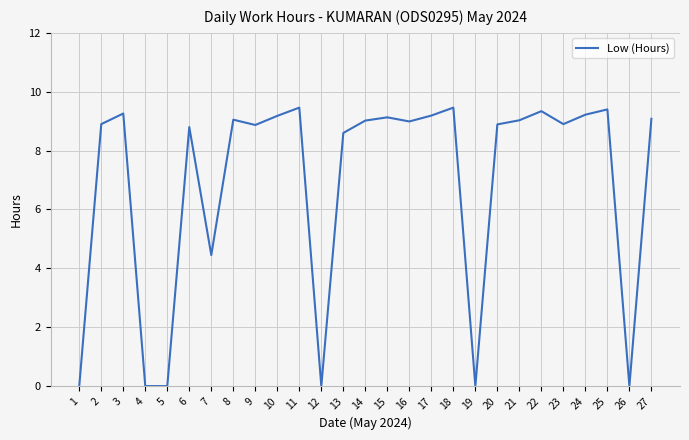

True or false: the data shows 2.4 at 14.

False